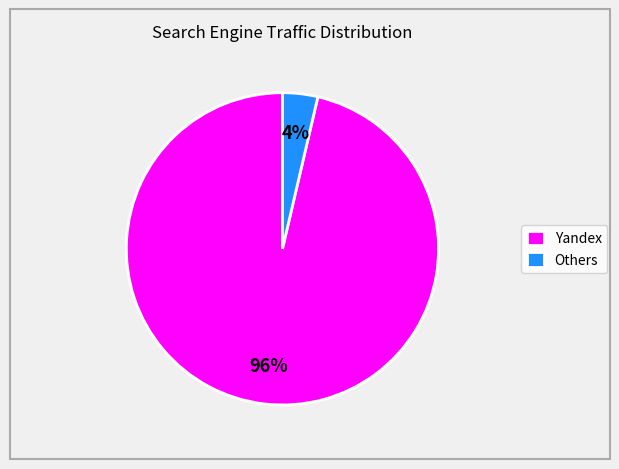

How many slices are in this pie chart?

2